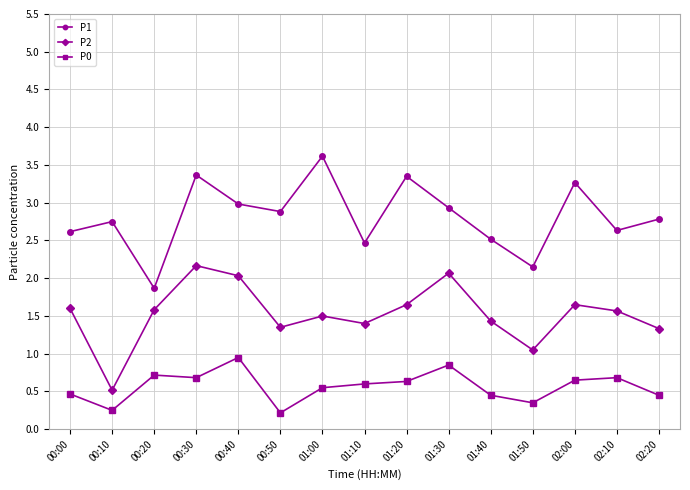

What is the difference between the highest and lowest values at 00:30?

2.7